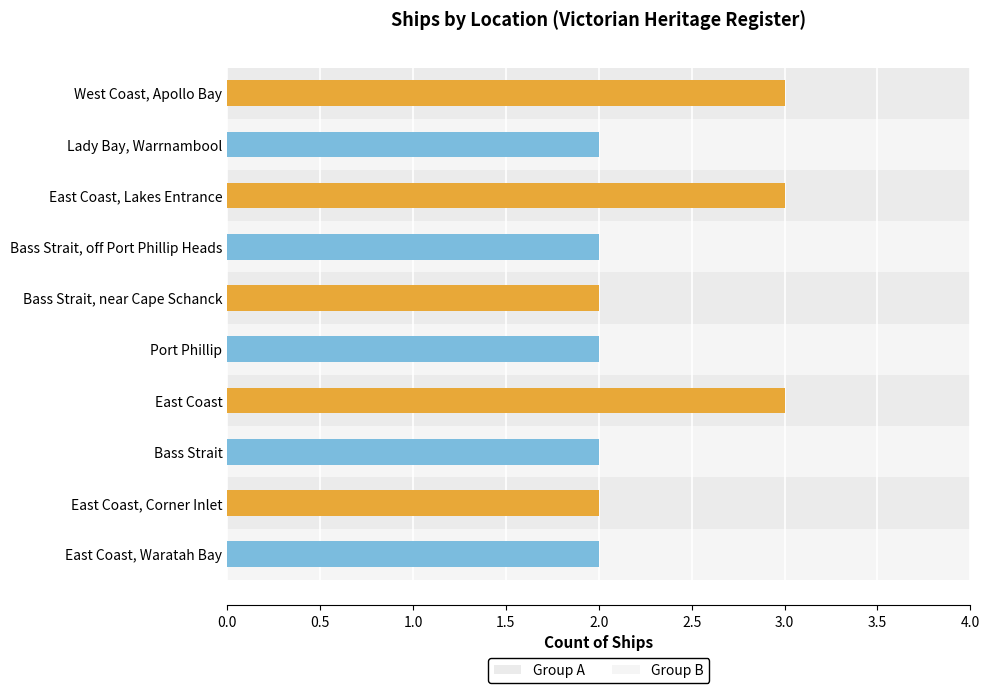

What is the greatest value displayed?

3